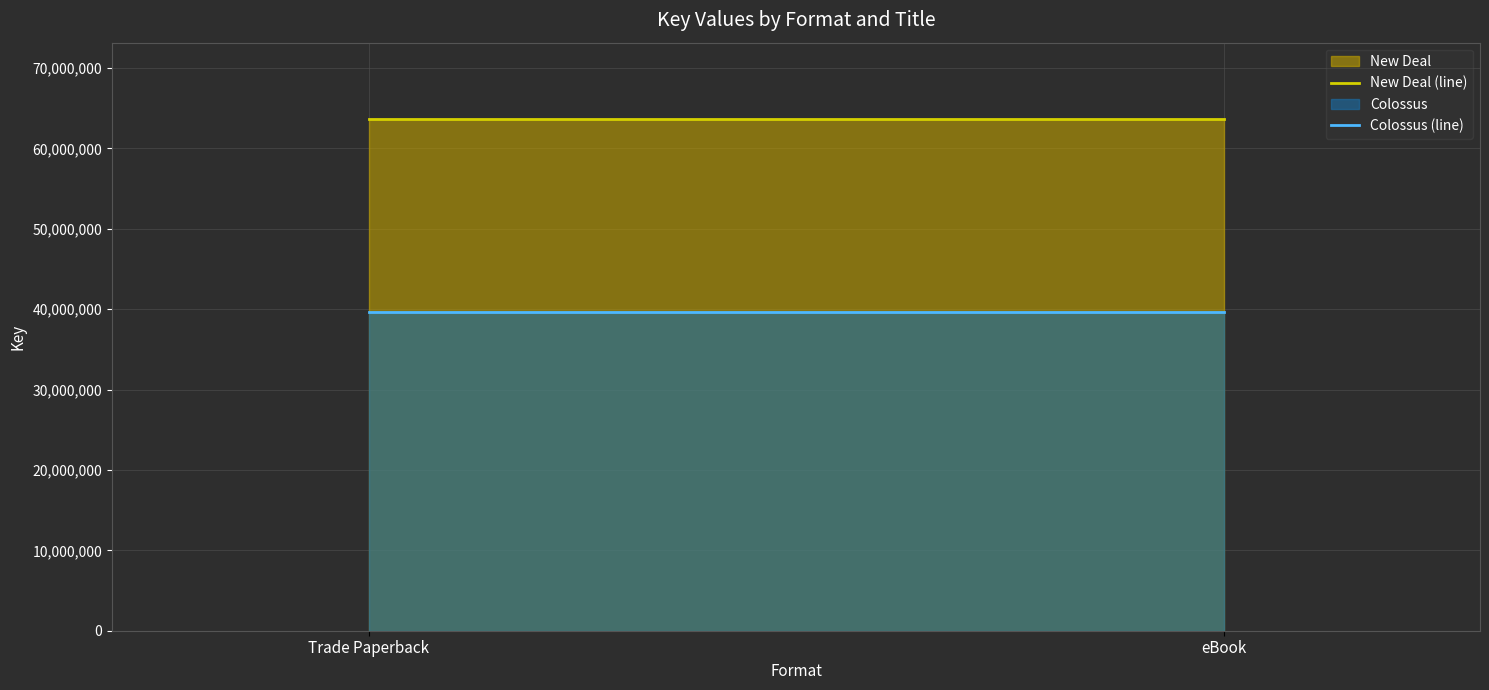

The Colossus (line) series shows 39607847 at eBook. True or false?

True